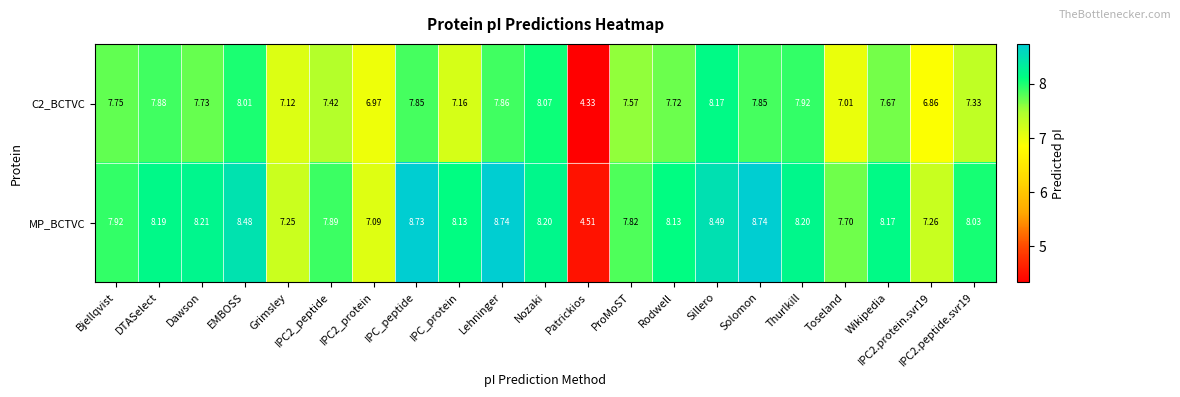

How many categories are shown in the chart?

21